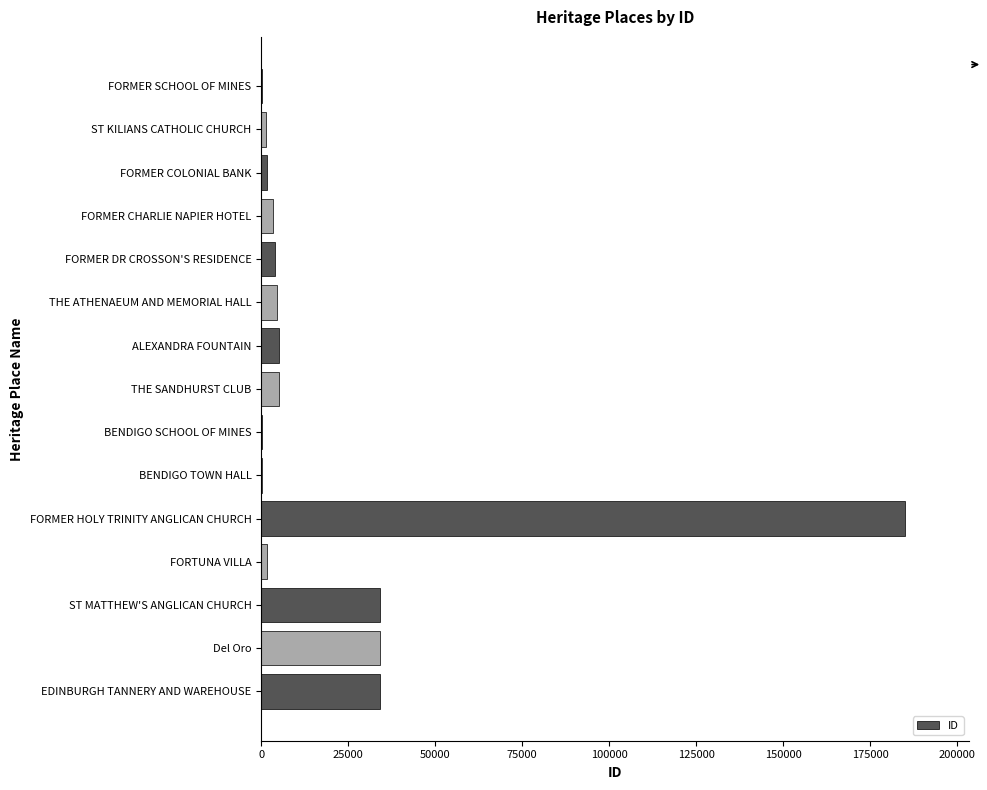

What is the sum of all values?

314934